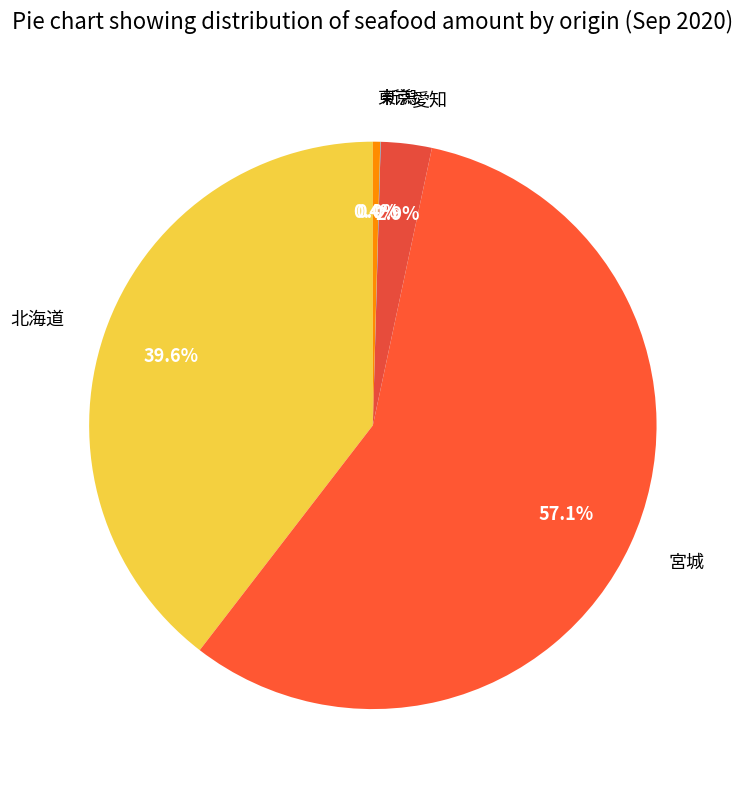

Which category has the biggest portion of the pie?

宮城